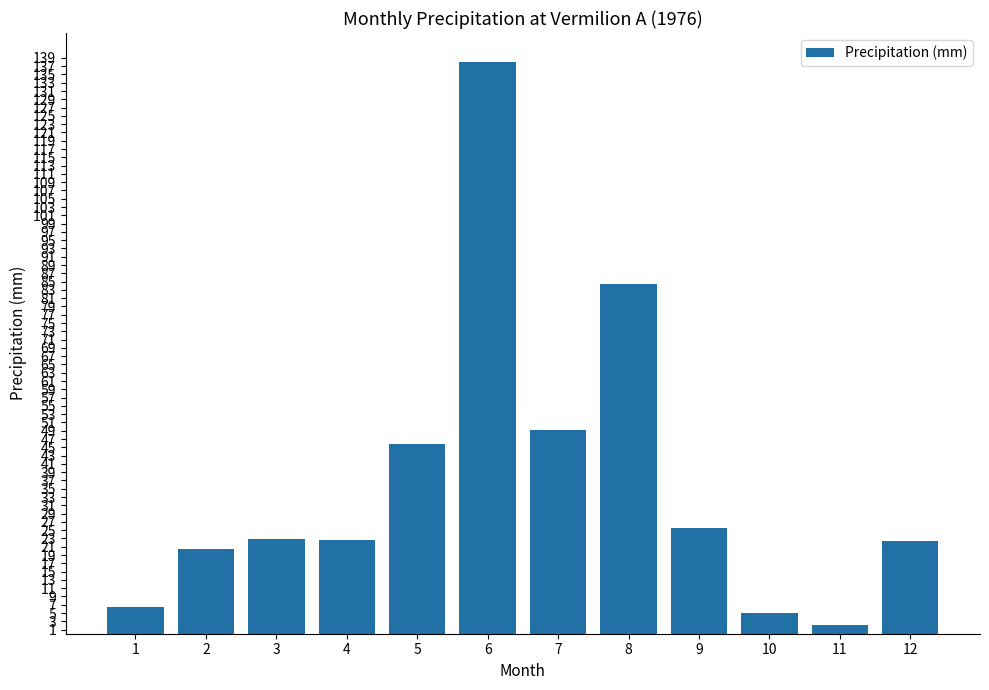

How many categories are shown in the chart?

12